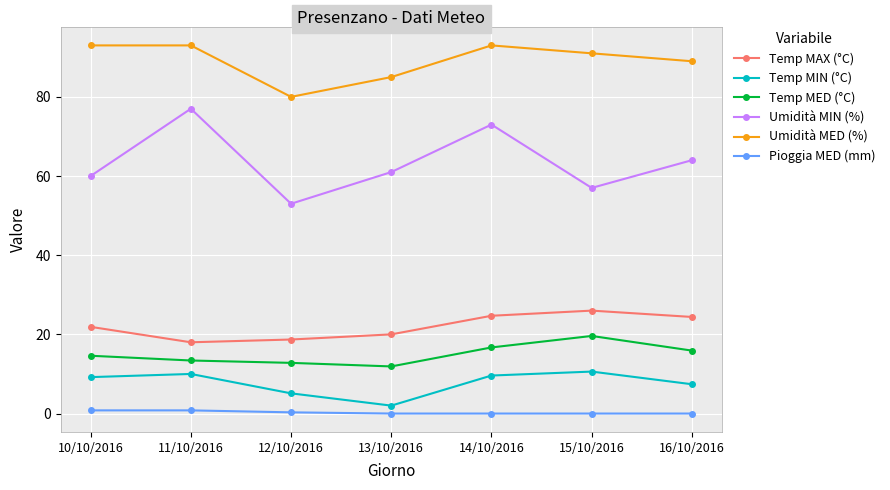

In Temp MAX (°C), how many points are lower than both neighbors (excluding endpoints)?

1